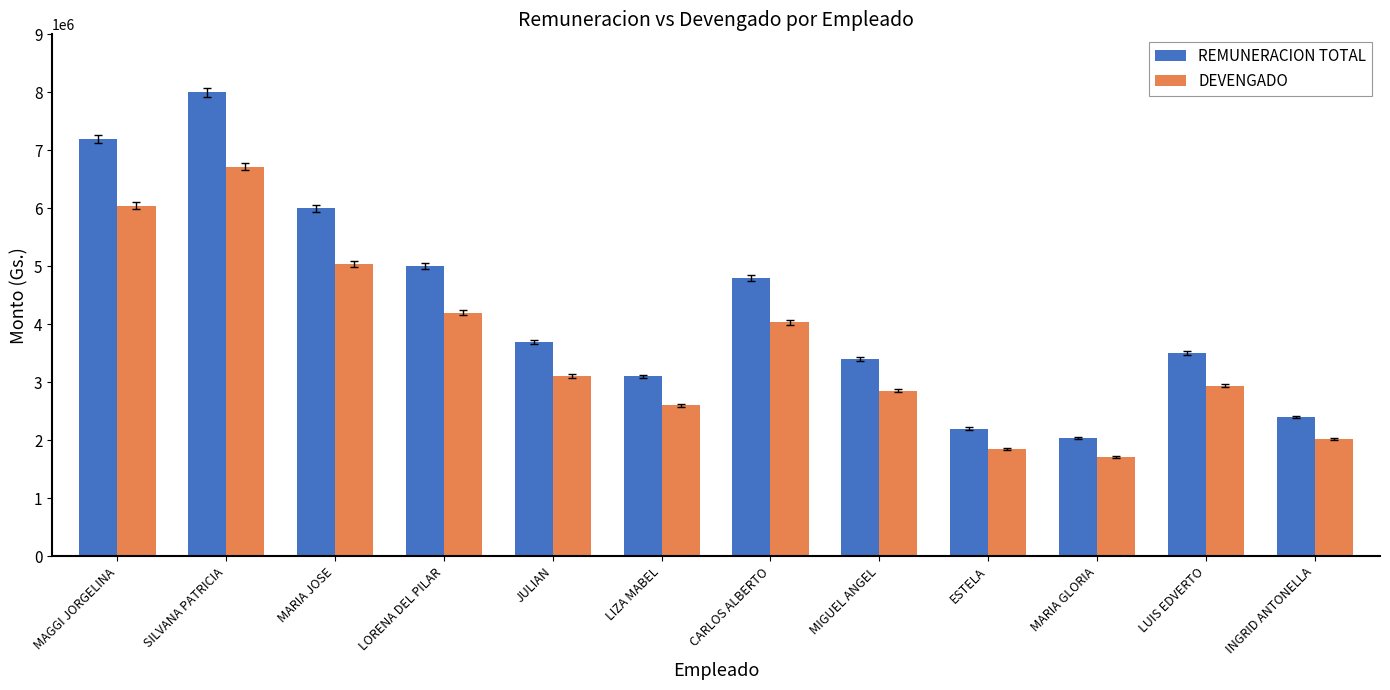

What is the value of the REMUNERACION TOTAL bar at the 9th from the left?

2200000